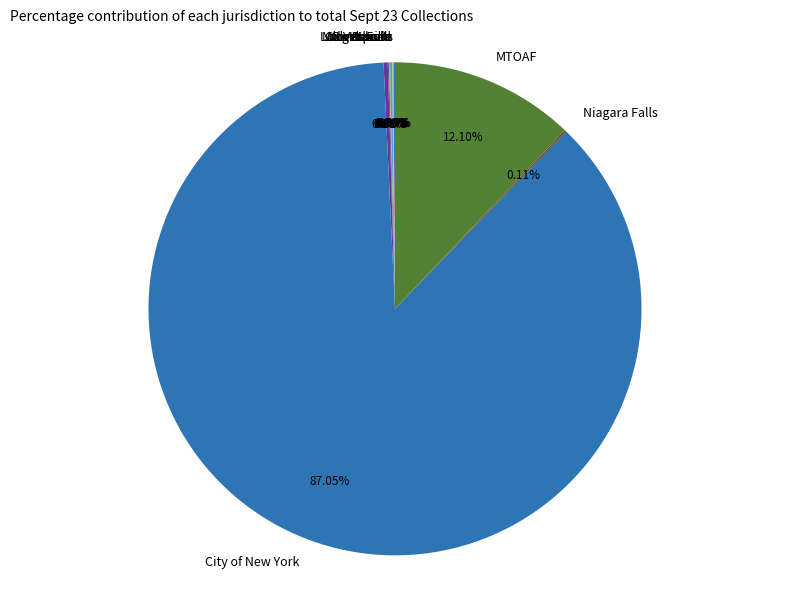

Is there any slice that represents more than half of the pie?

Yes